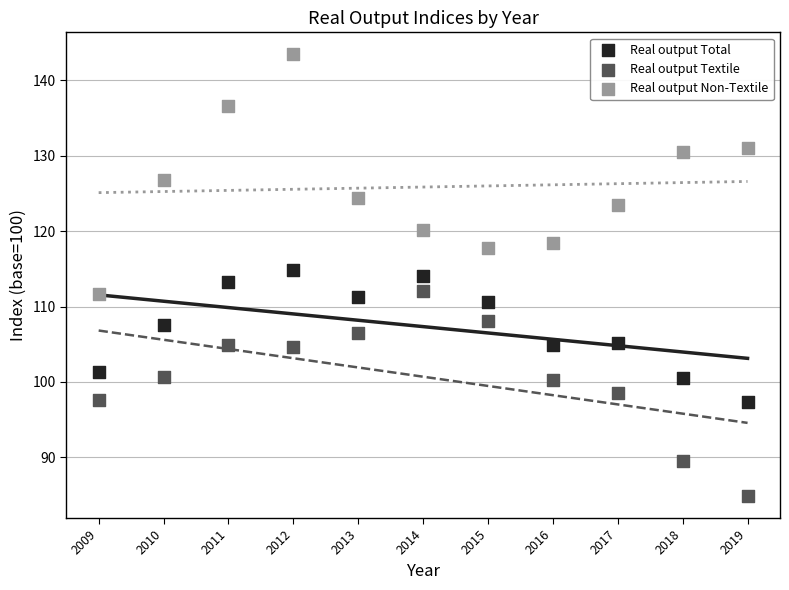

What is the X range (max minus min) for the scatter plot?

10.0